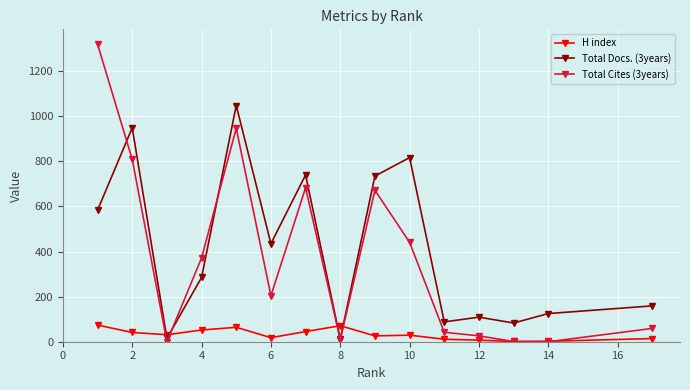

Does the chart have visible grid lines?

Yes